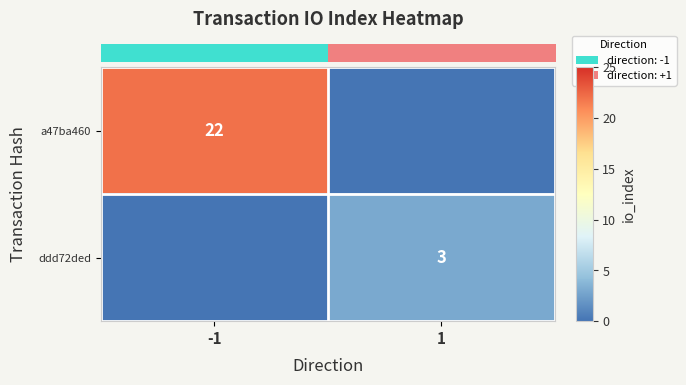

Which series has the largest range (max minus min)?

row_0